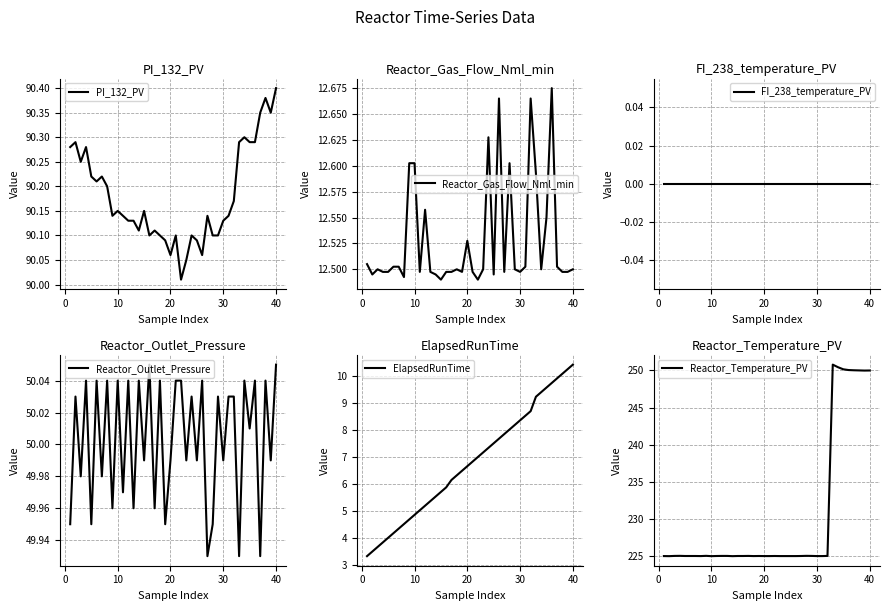

Does the chart display data point markers on the line(s)?

No